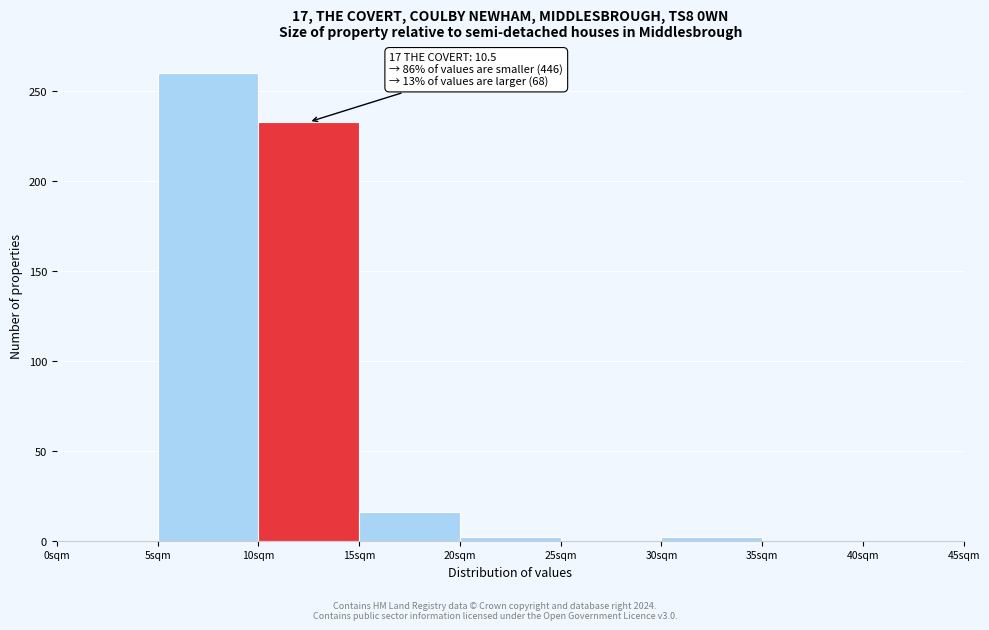

Over which range of the x-axis is the bar tallest?

5 to 10